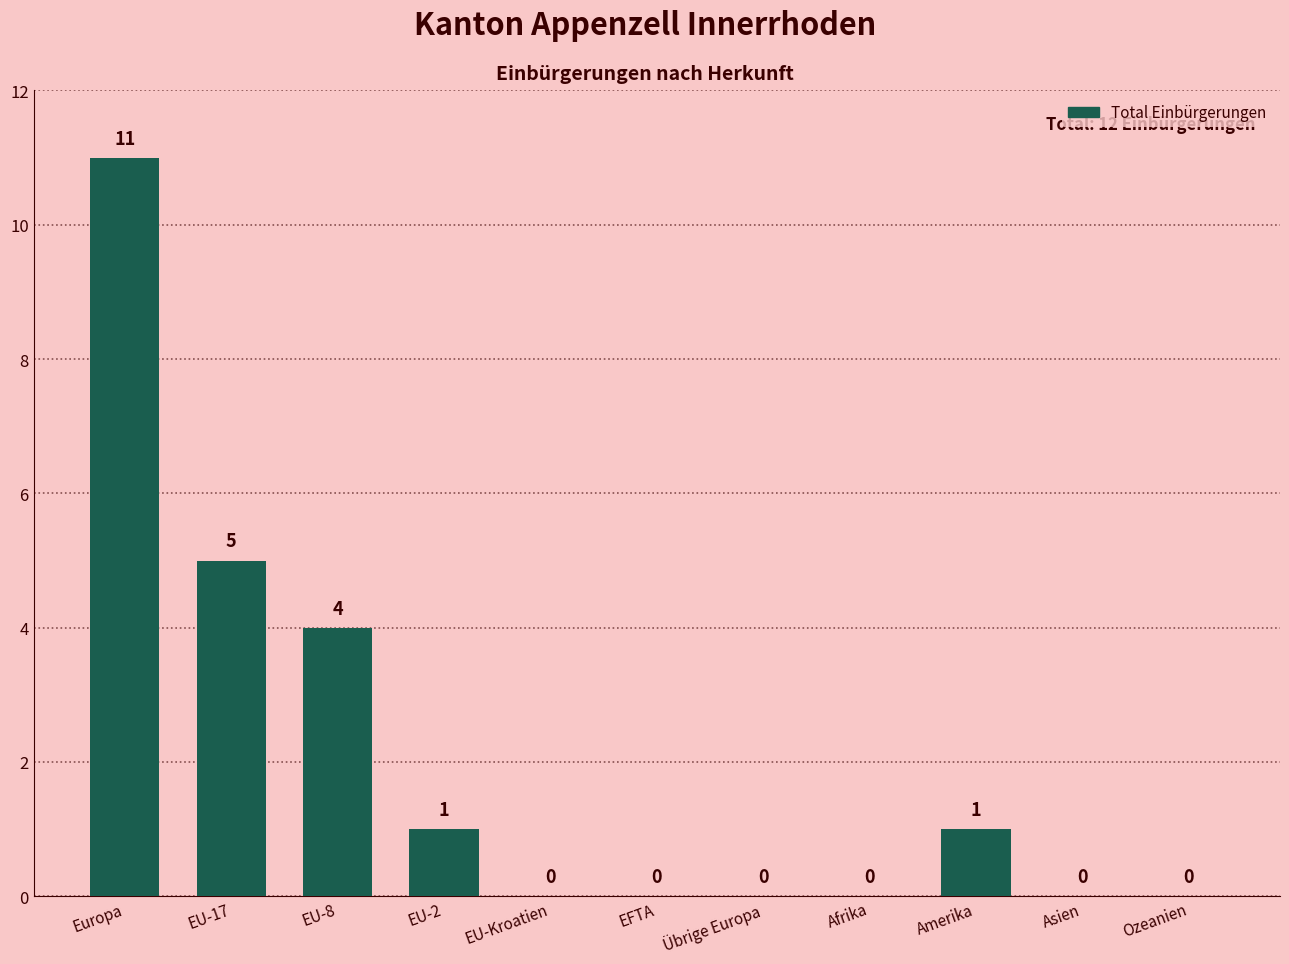

What is the difference between the values at EU-17 and Amerika?

4